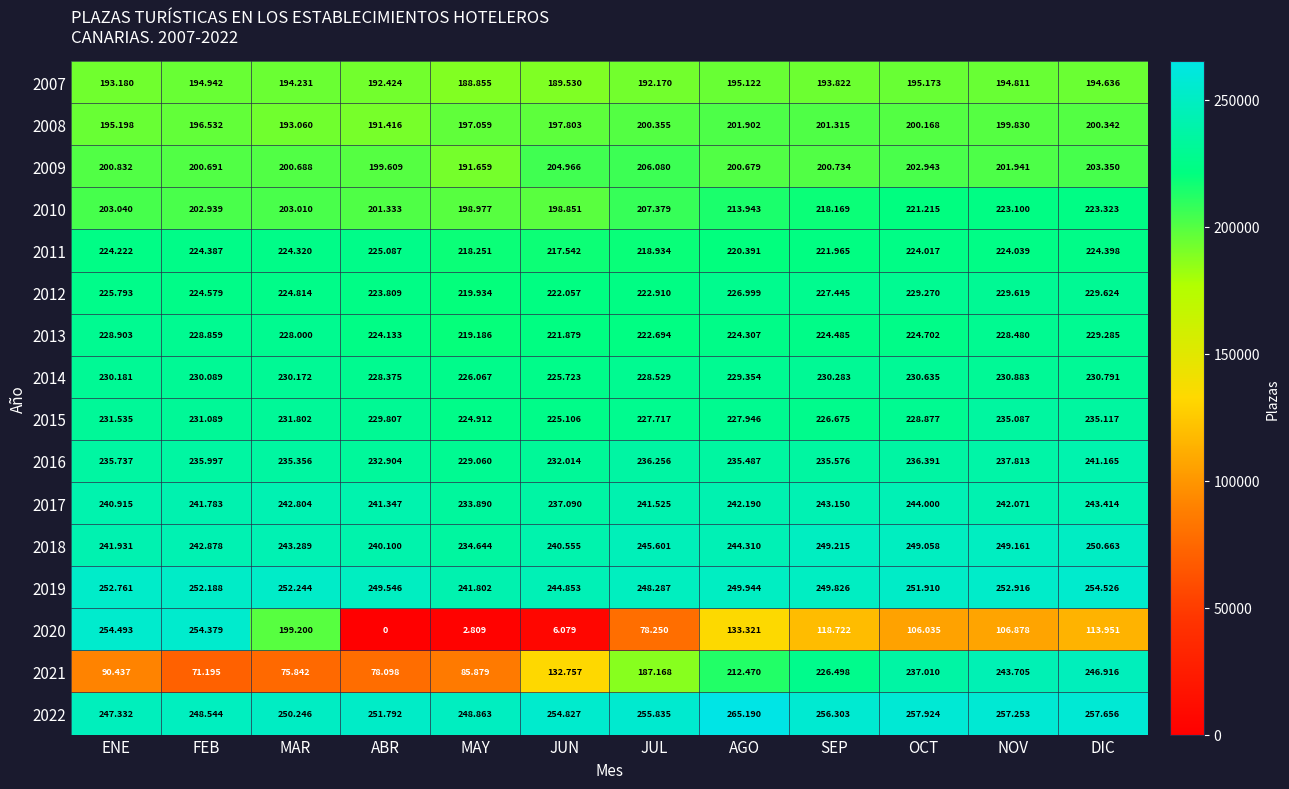

List the series in order of their peak value, lowest first.

2007, 2008, 2009, 2010, 2011, 2013, 2012, 2014, 2015, 2016, 2017, 2021, 2018, 2020, 2019, 2022